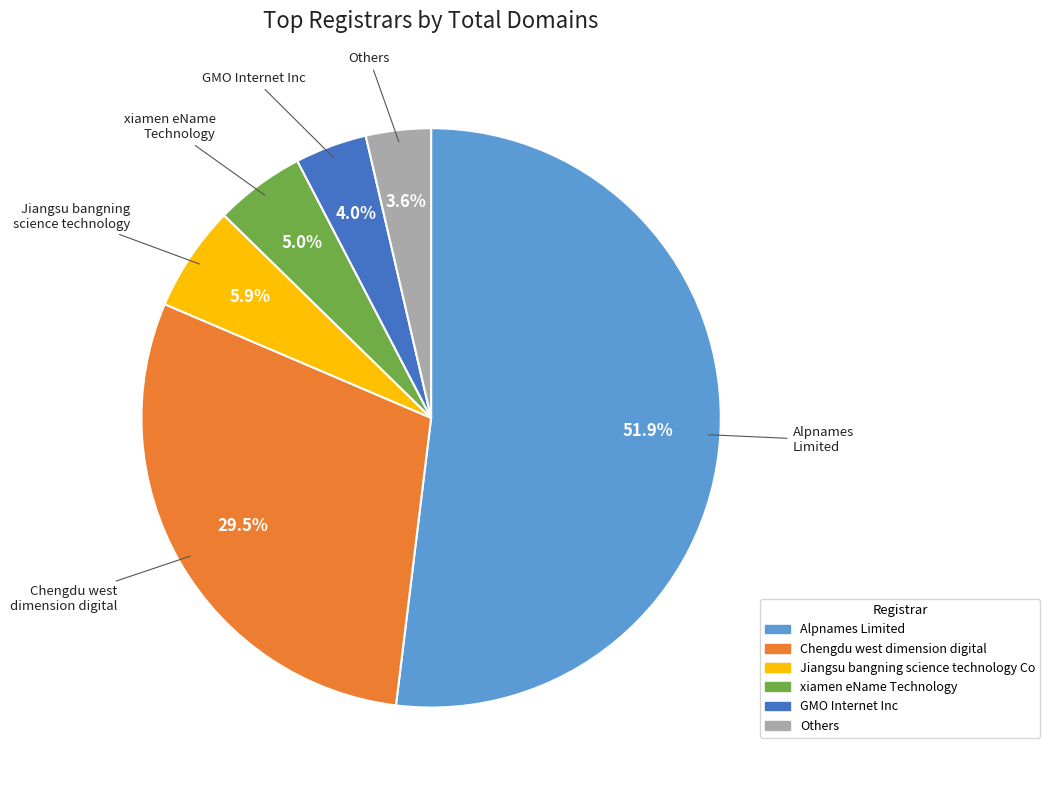

Does any single category account for the majority?

Yes